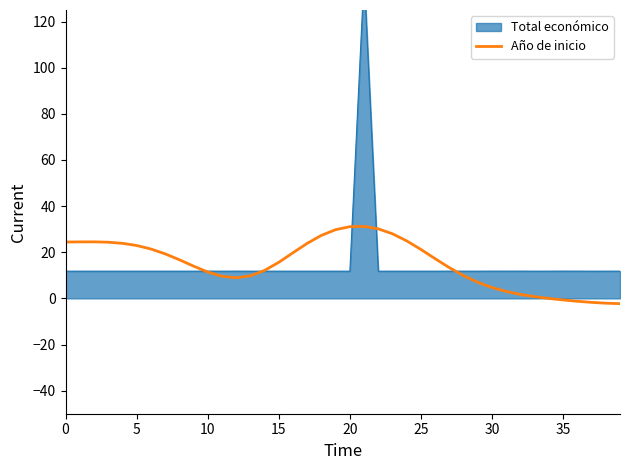

Does the chart have visible grid lines?

No